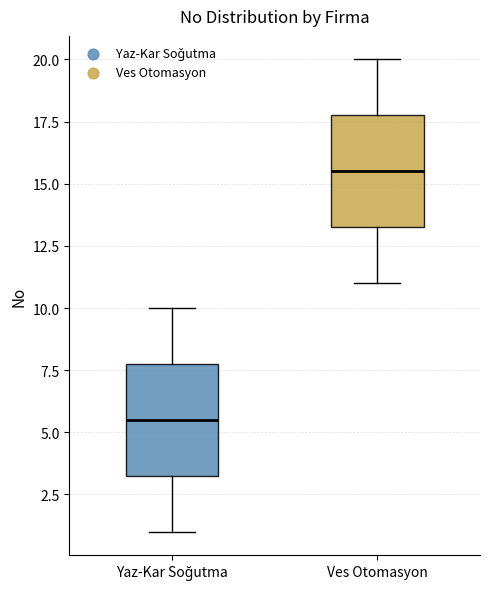

Reading left to right, read every box against the y-axis: the position of its median line, the range the box covers, and the ends of its whiskers. The values are not printed on the chart, so give them approximately, as read against the axis.

Yaz-Kar Soğutma: median 5.5, box 3.5 to 8.0, whiskers 1.0 to 10.0
Ves Otomasyon: median 15.5, box 13.5 to 18.0, whiskers 11.0 to 20.0